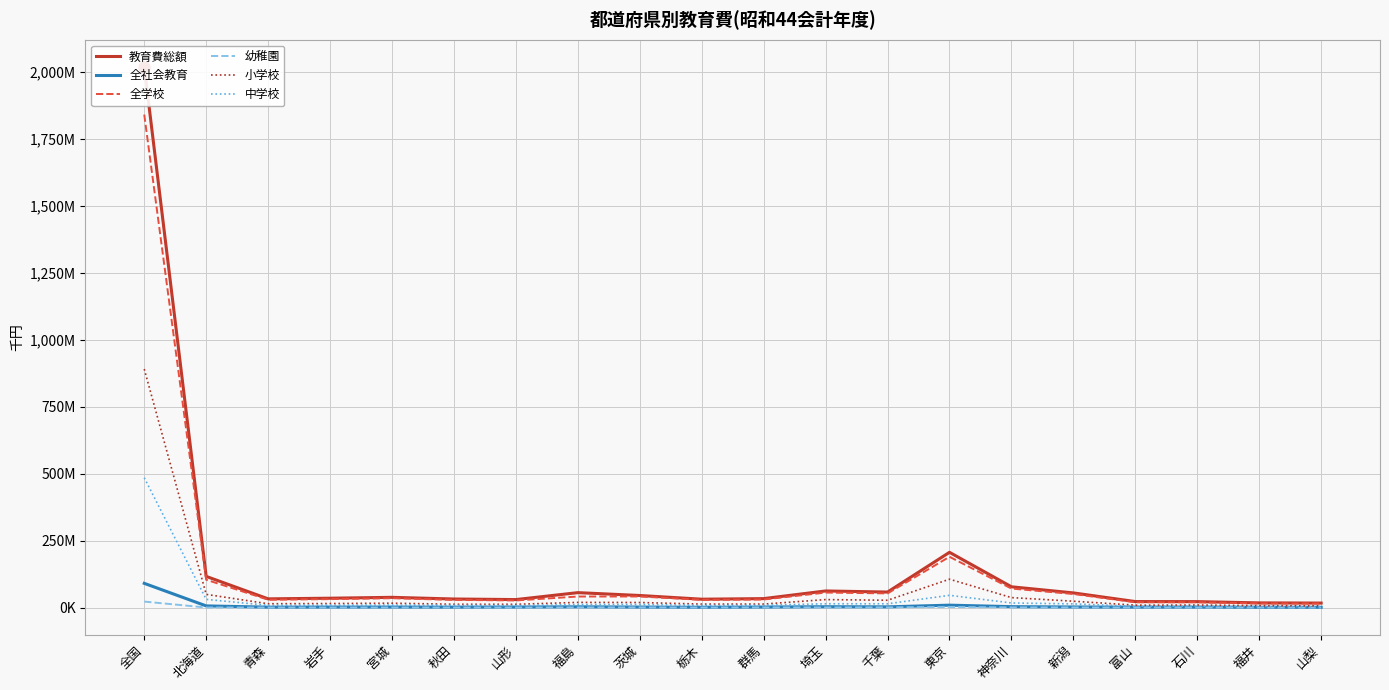

What is the value of the 全学校 point at the 13th from the left?

52780295